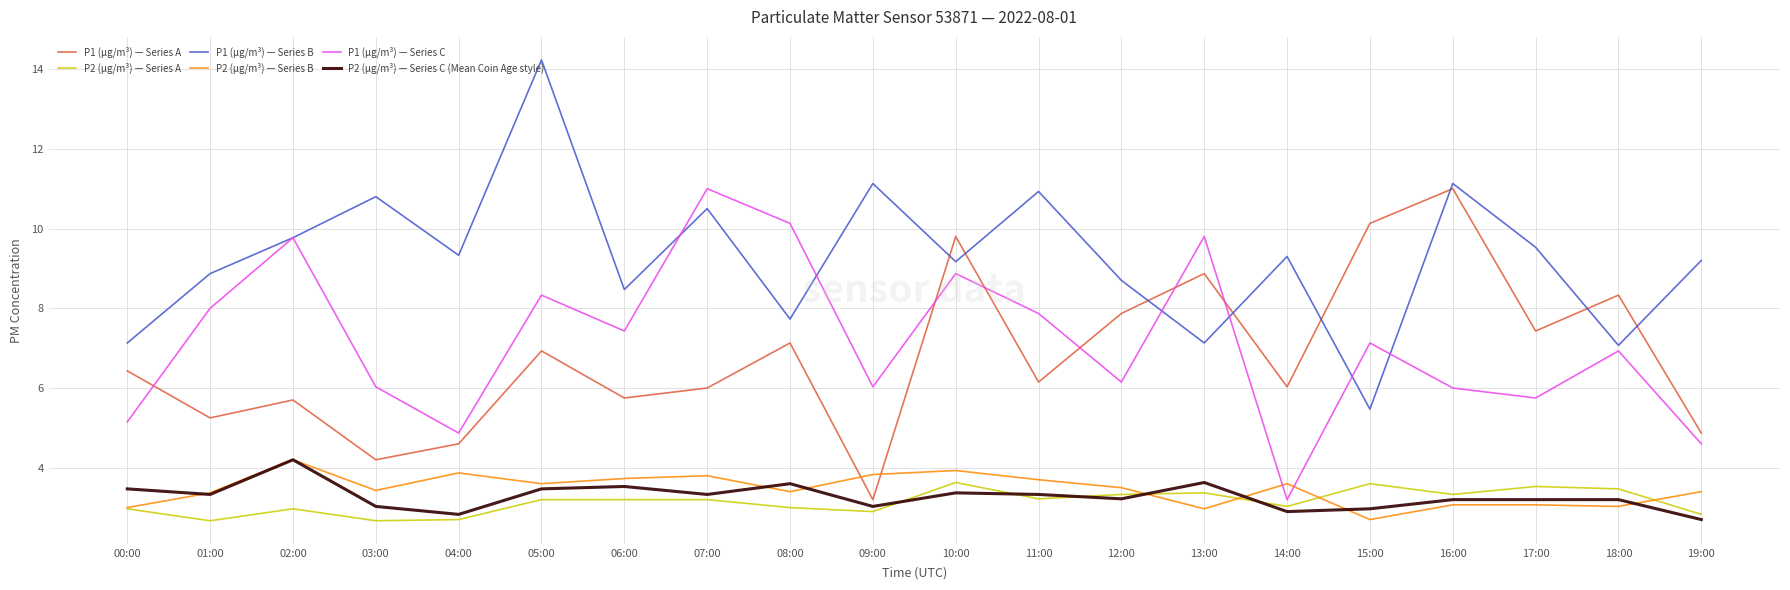

Is it true that P1 (µg/m³) — Series B equals 9.2 at 19:00?

True